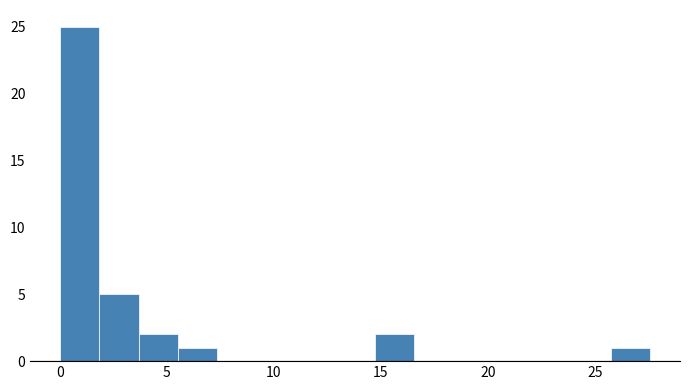

Around what value on the x-axis is the tallest bar? Give the approximate position of its centre, as read against the axis.

1.0